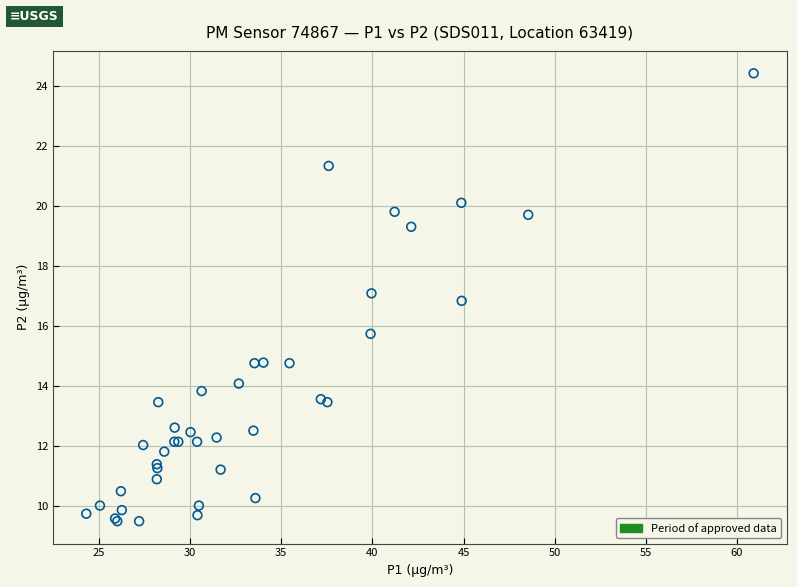

What Y value in the scatter plot is closest to 16?

15.7